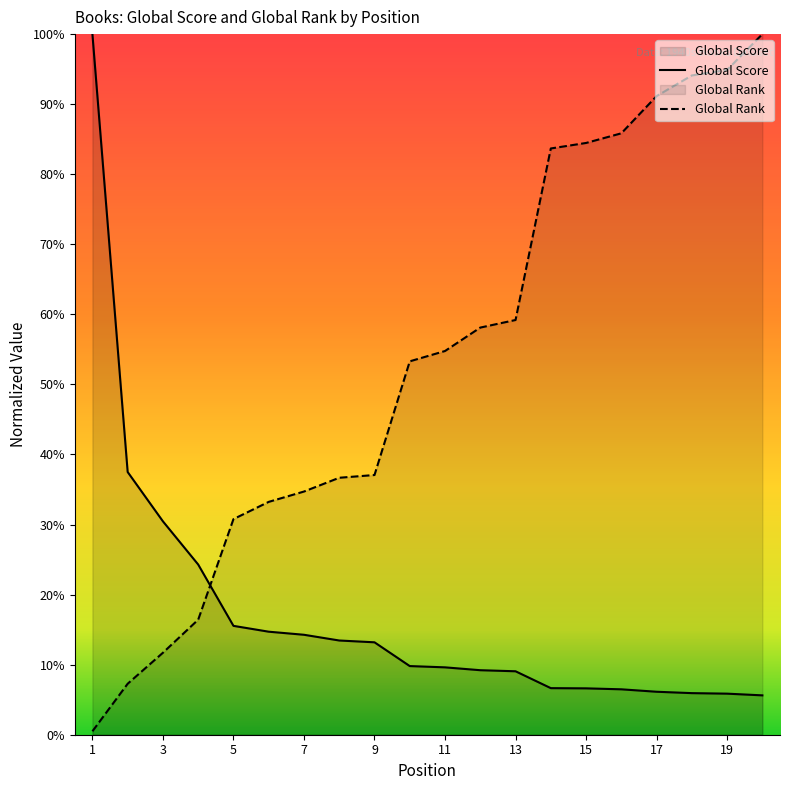

Which series has the largest total across all categories?

Global Rank